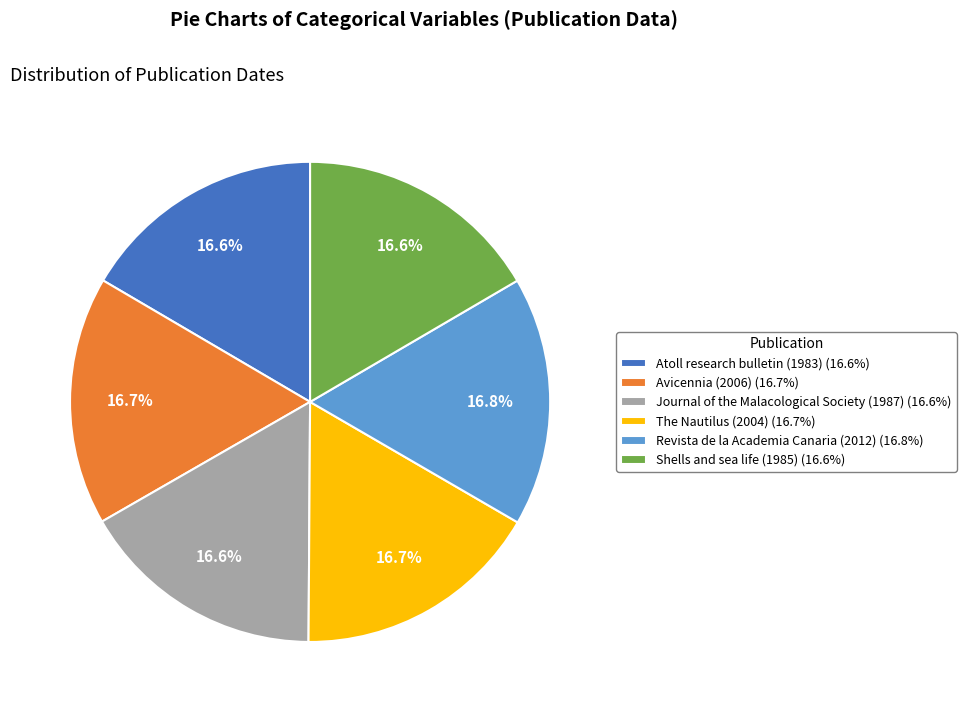

What is the ratio of the value at Atoll research bulletin (1983) (16.6%) to the value at Avicennia (2006) (16.7%)?

1.0